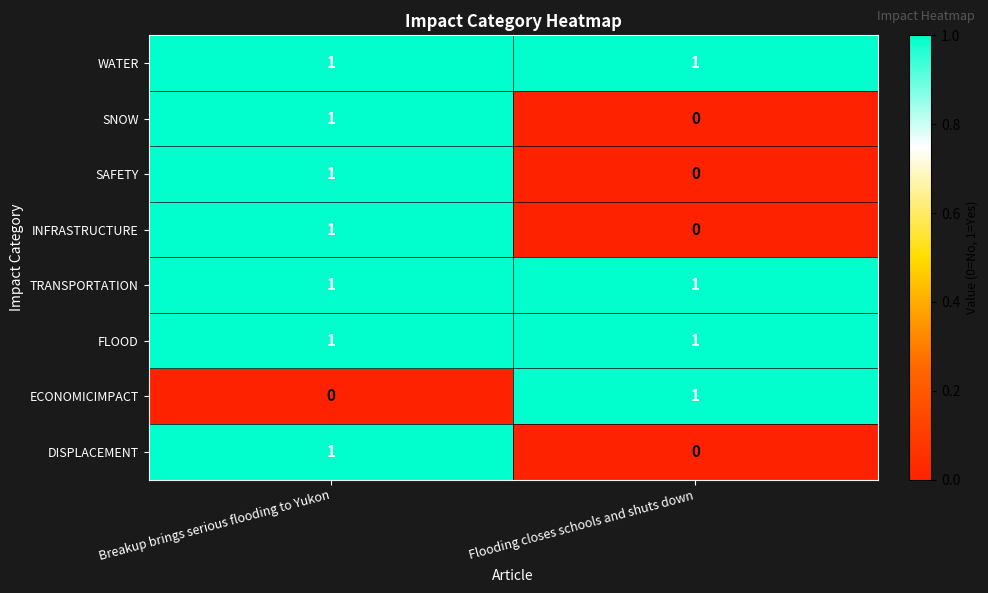

At which category is the sum across all series the highest?

Breakup brings serious flooding to Yukon